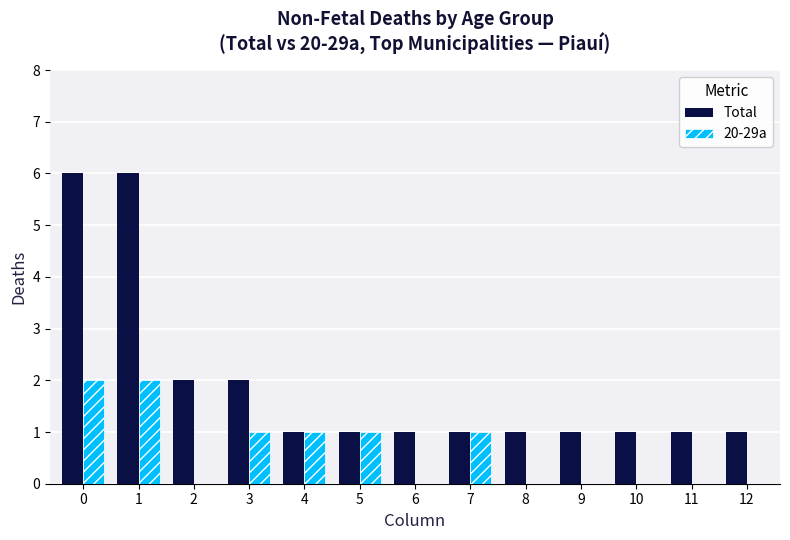

The value of 20-29a at 2 is 0. True or false?

True